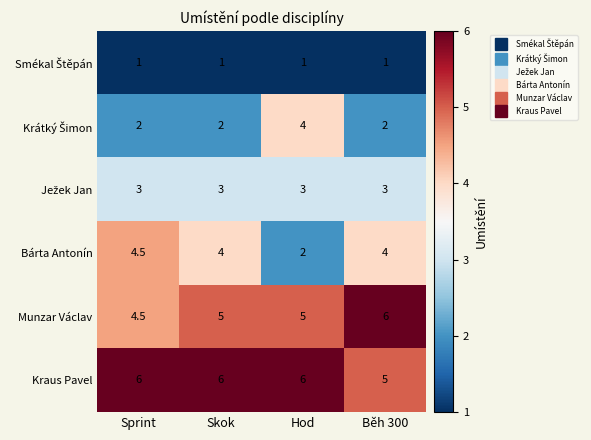

What is the total value across all series at Hod?

21.0